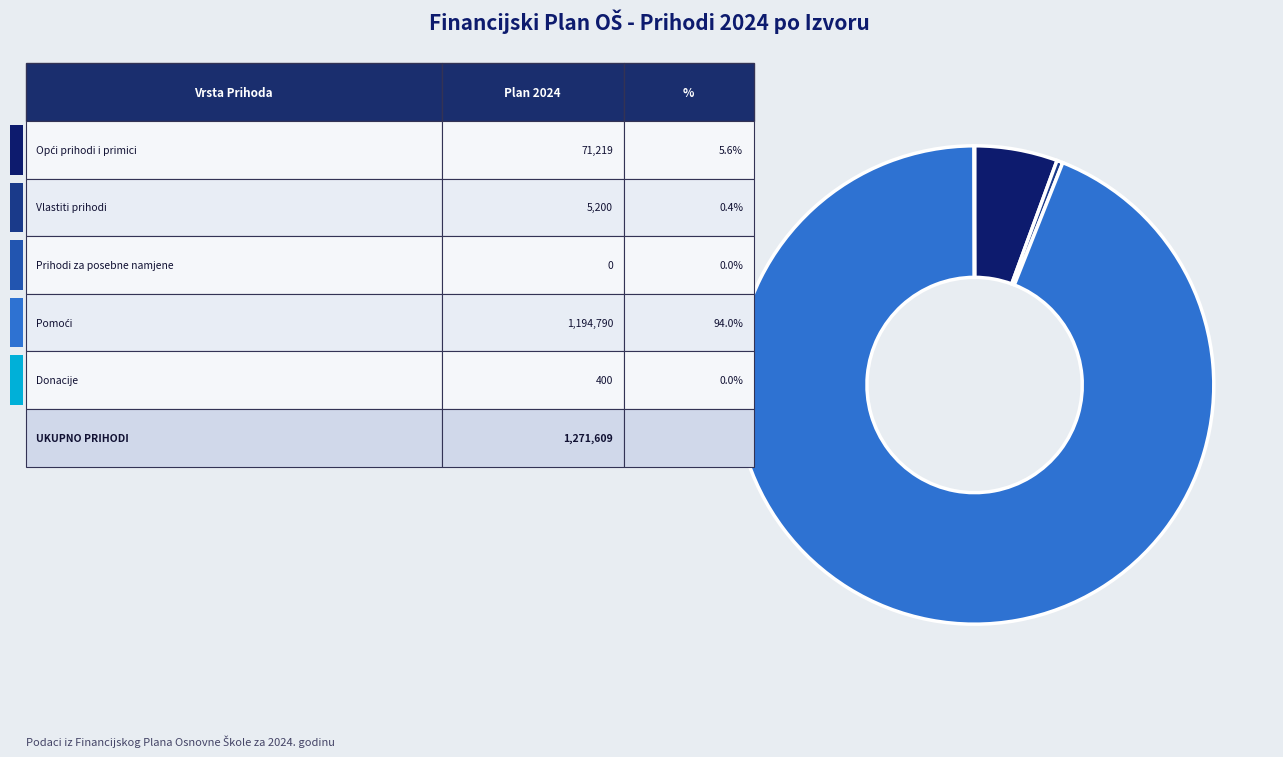

Which slice is the smallest?

Prihodi za posebne namjene